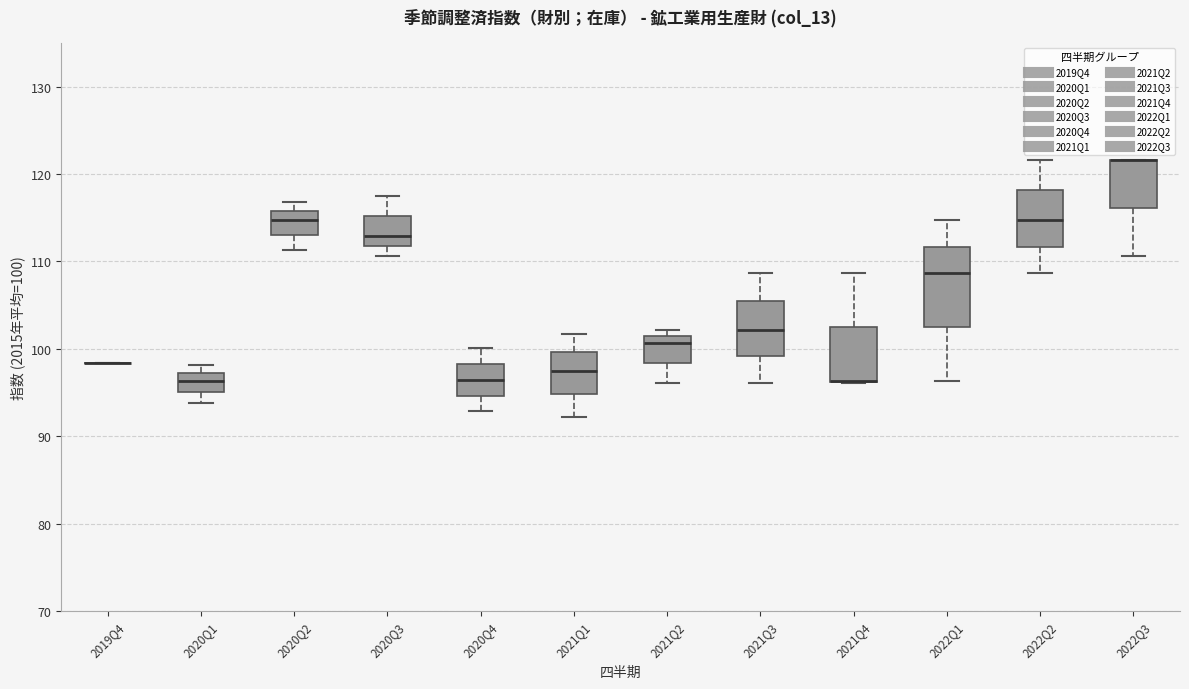

Reading left to right, read every box against the y-axis: the position of its median line, the range the box covers, and the ends of its whiskers. The values are not printed on the chart, so give them approximately, as read against the axis.

2019Q4: box collapsed to a line at 98, whiskers 98 to 98
2020Q1: median 96, box 95 to 97, whiskers 94 to 98
2020Q2: median 115, box 113 to 116, whiskers 111 to 117
2020Q3: median 113, box 112 to 115, whiskers 111 to 118
2020Q4: median 96, box 95 to 98, whiskers 93 to 100
2021Q1: median 98, box 95 to 100, whiskers 92 to 102
2021Q2: median 101 (just below the box's upper edge), box 98 to 101, whiskers 96 to 102
2021Q3: median 102, box 99 to 105, whiskers 96 to 109
2021Q4: median 96 (drawn on the box's lower edge), box 96 to 103, whiskers 96 to 109
2022Q1: median 109, box 103 to 112, whiskers 96 to 115
2022Q2: median 115, box 112 to 118, whiskers 109 to 122
2022Q3: median 122 (drawn on the box's upper edge), box 116 to 122, whiskers 111 to 122